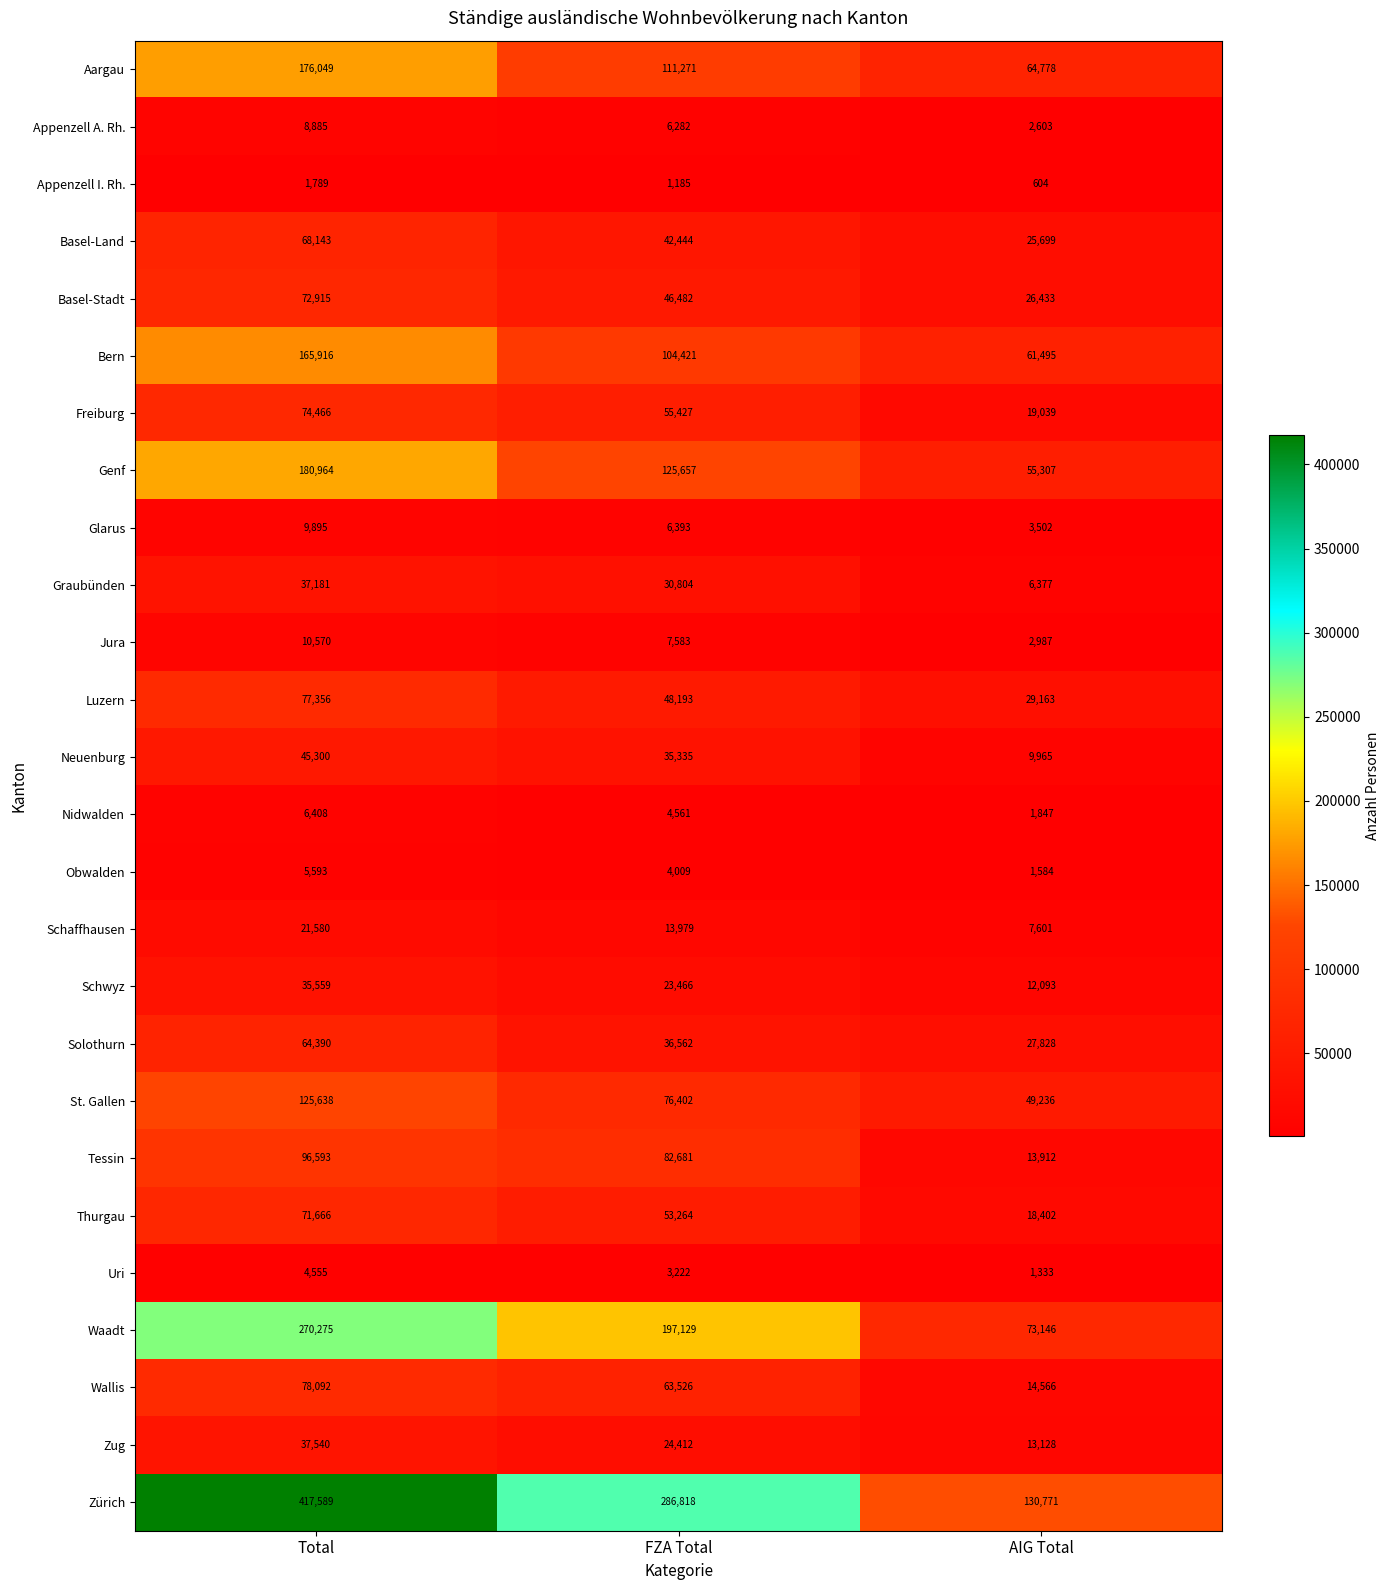

At which category is the sum across all series the highest?

Total